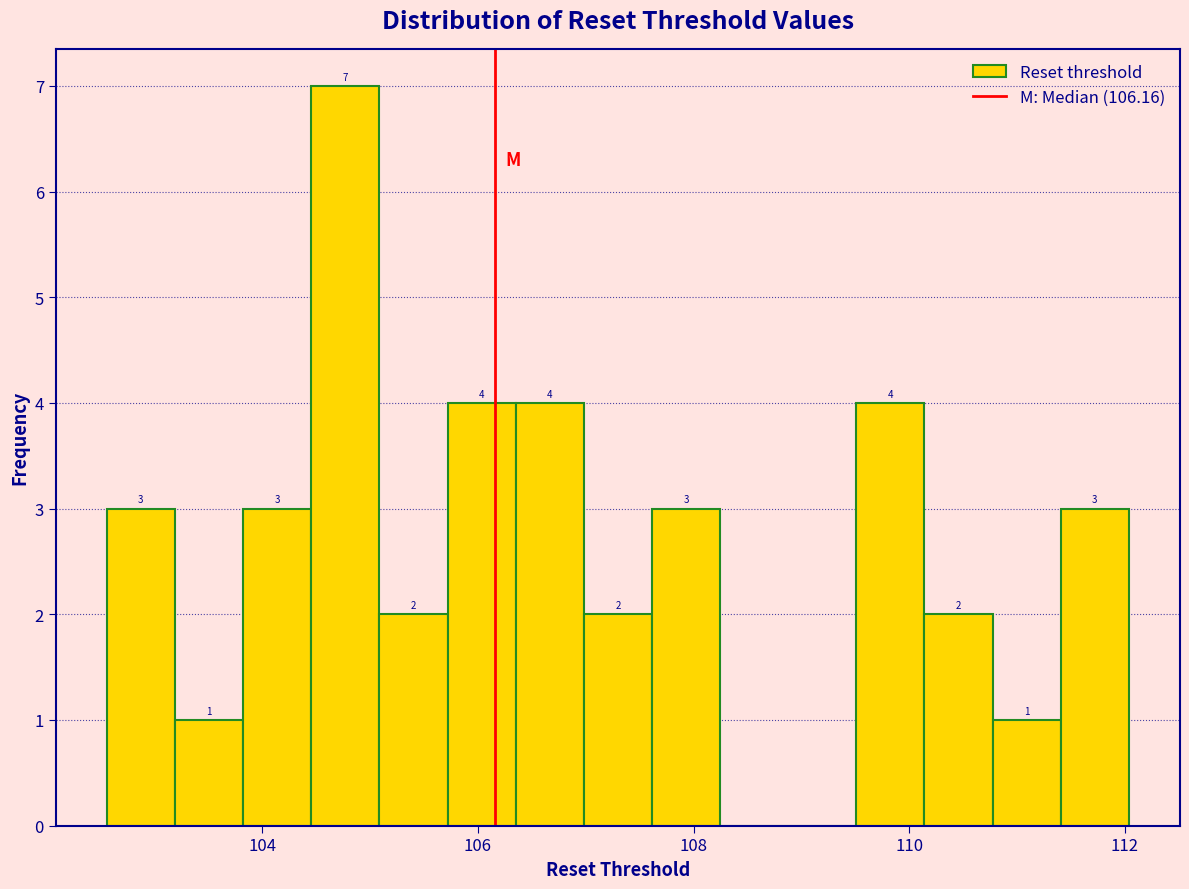

Read against the x-axis, roughly where is the centre of the tallest bar?

104.8